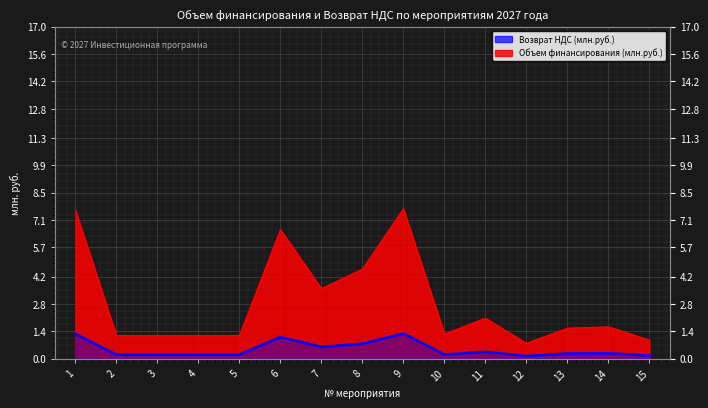

True or false: Объем финансирования has a value of 1.2 at 5.

True